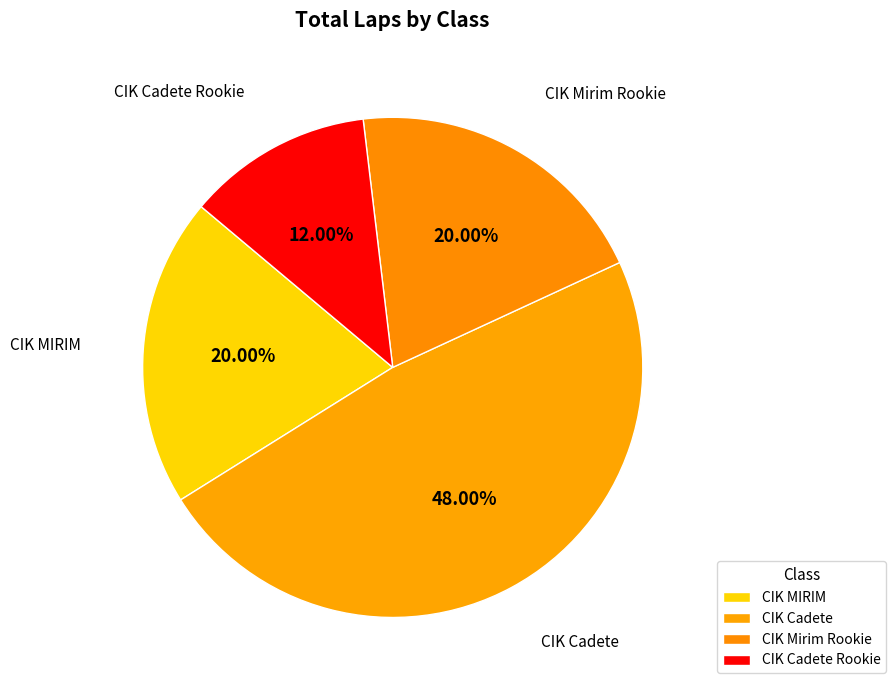

Does any single category account for the majority?

No